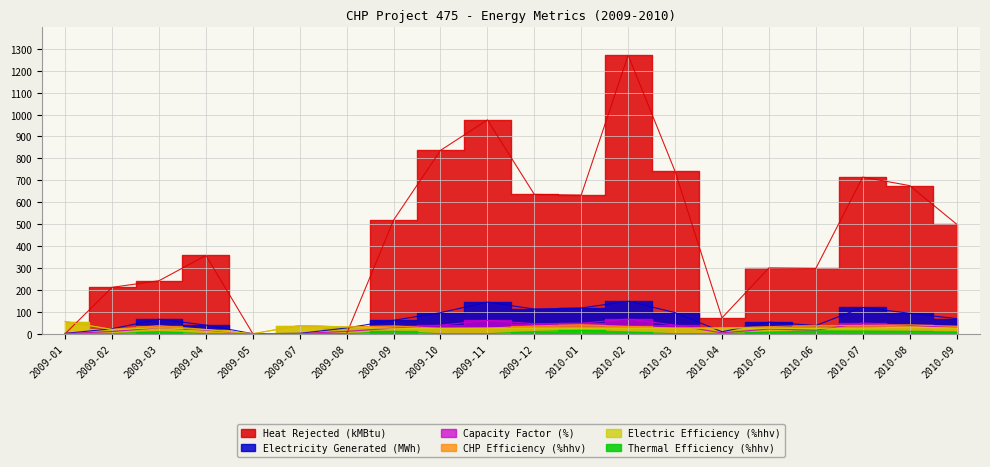

True or false: Heat Rejected has more than 1 interior local peaks.

True